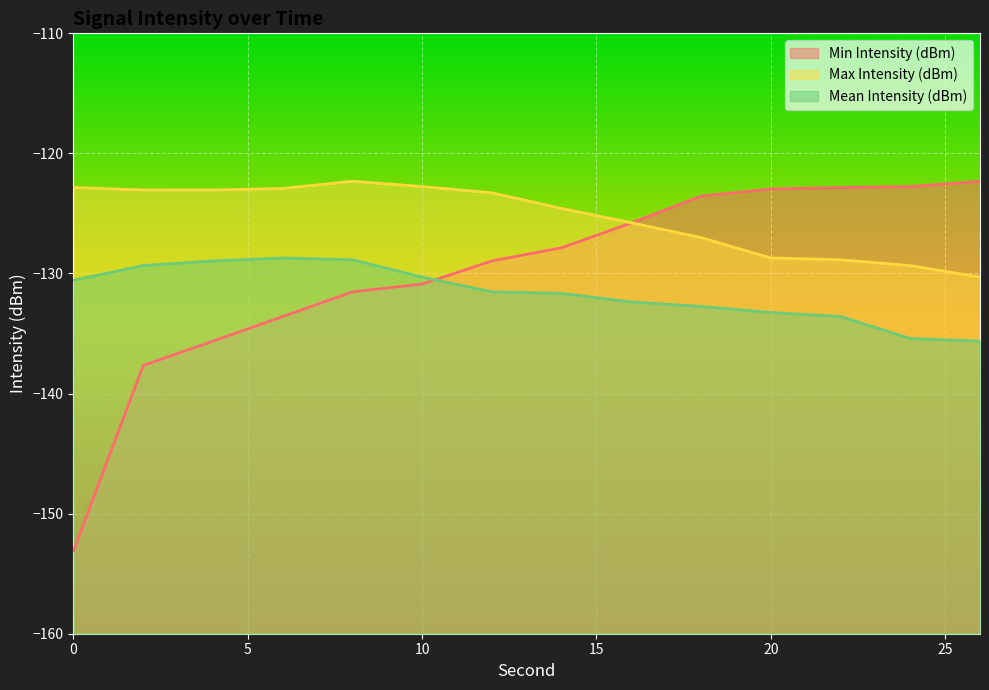

At how many categories does at least one series exceed -124?

12